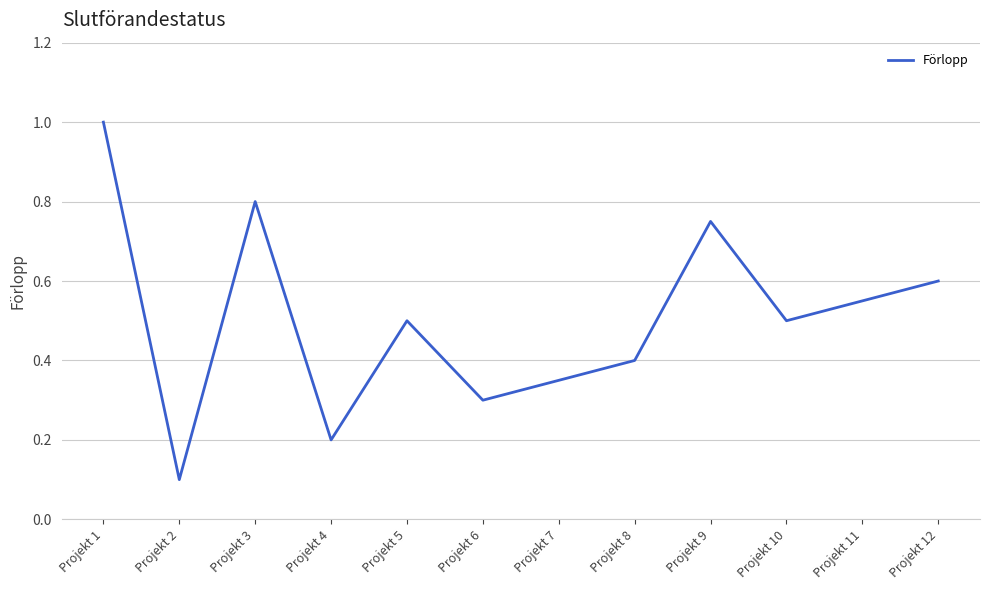

Does the chart display data point markers on the line(s)?

No